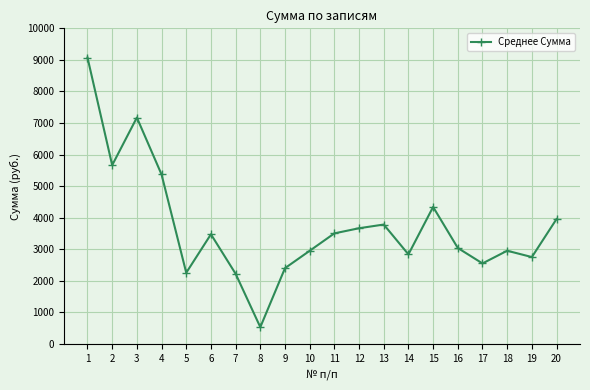

Which has a higher value, 6 or 2?

2